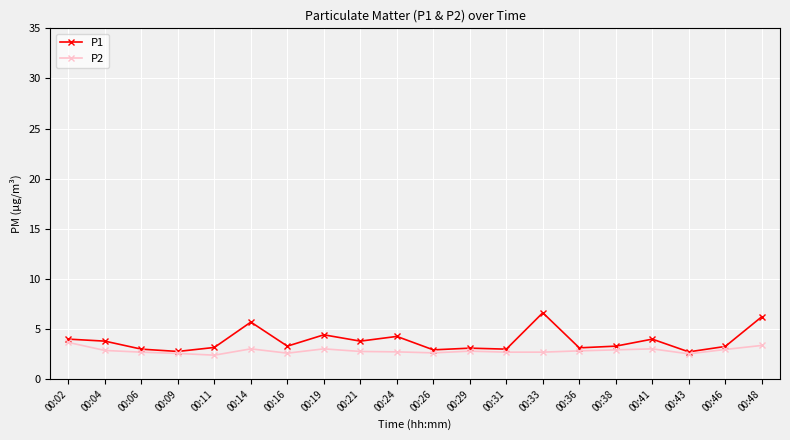

Rank the series by their maximum value, from highest to lowest.

P1, P2